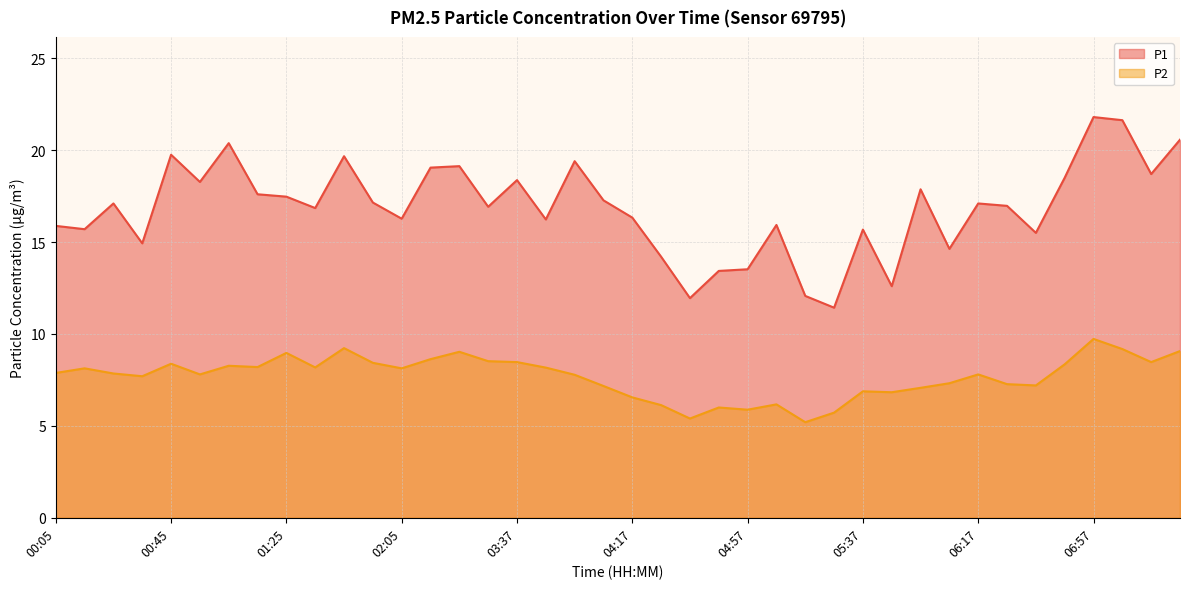

How many data points does each series have?

40